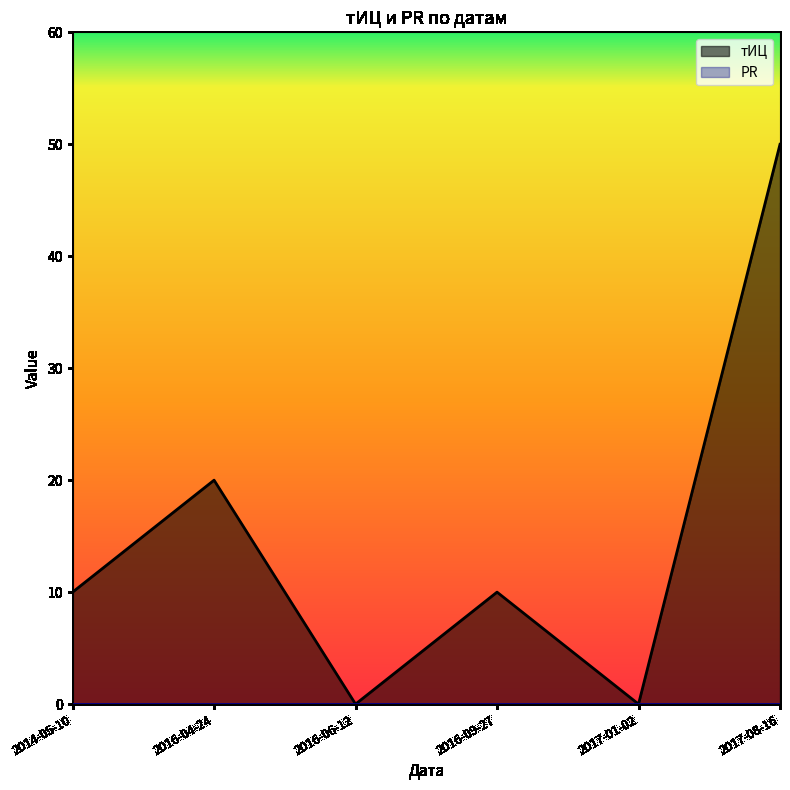

List the series in order of their peak value, lowest first.

PR, тИЦ